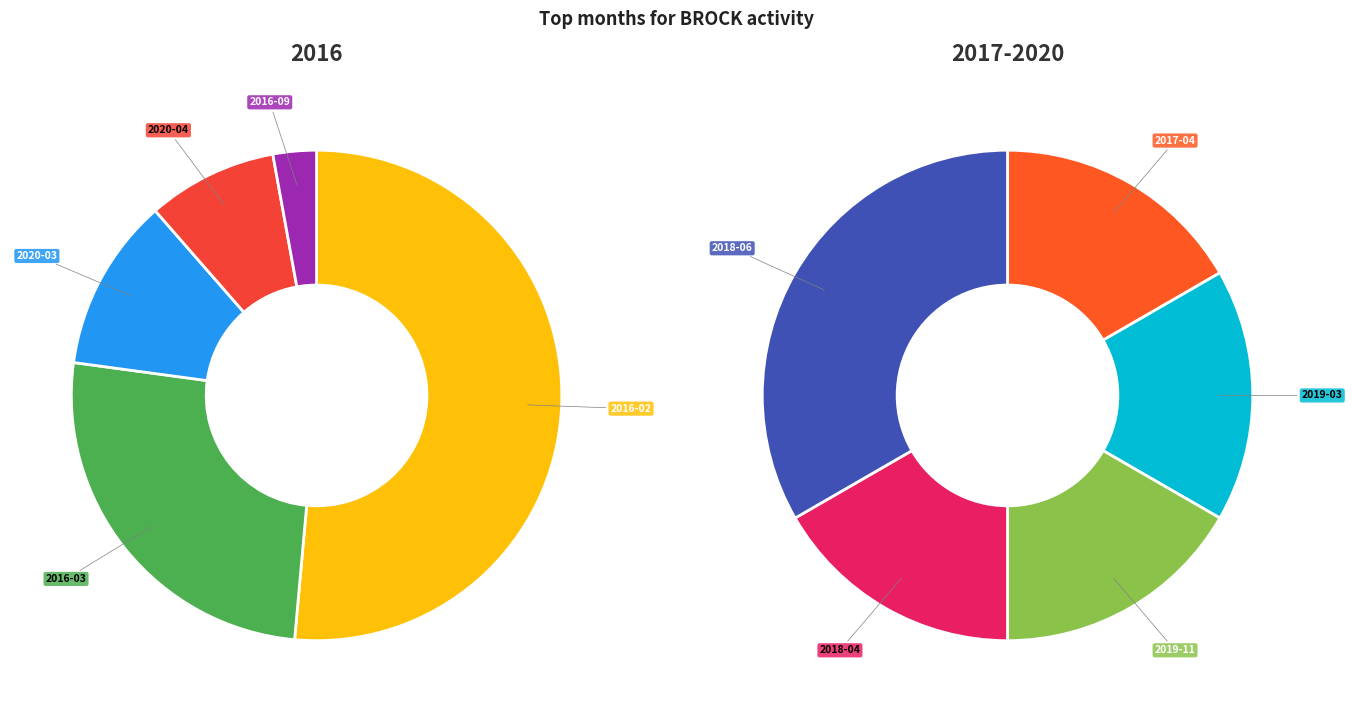

Does 2019-03 represent more than half of the total?

No